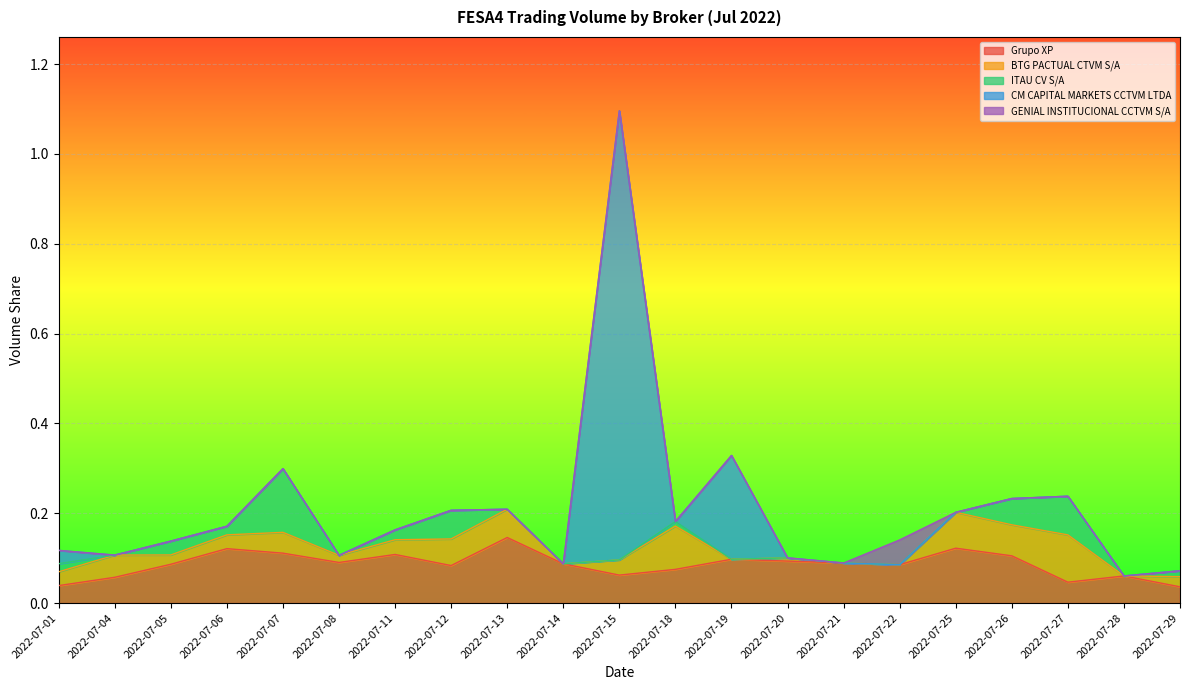

At how many categories does at least one series exceed 0?

21